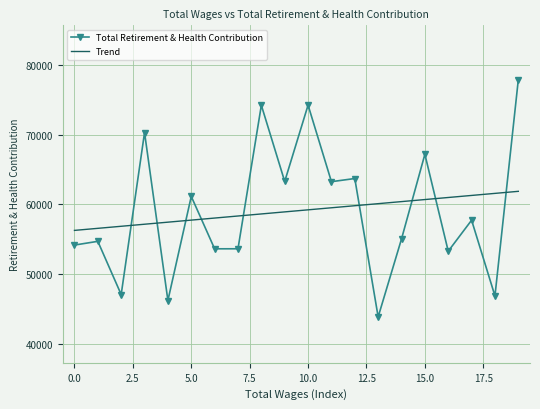

What is the lowest value of the Total Retirement & Health Contribution series?

43875.0